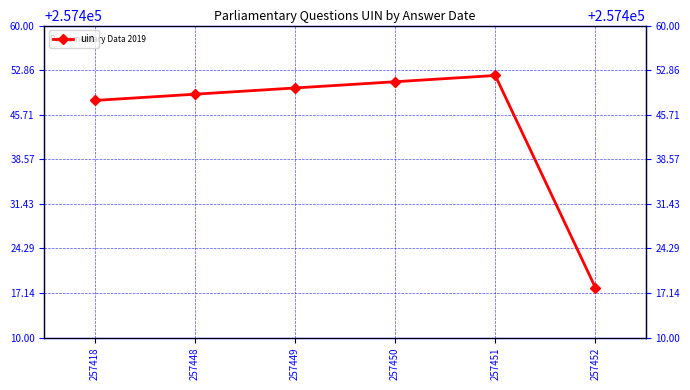

Approximately how many times larger is the value at 257450 compared to 257449?

1.0